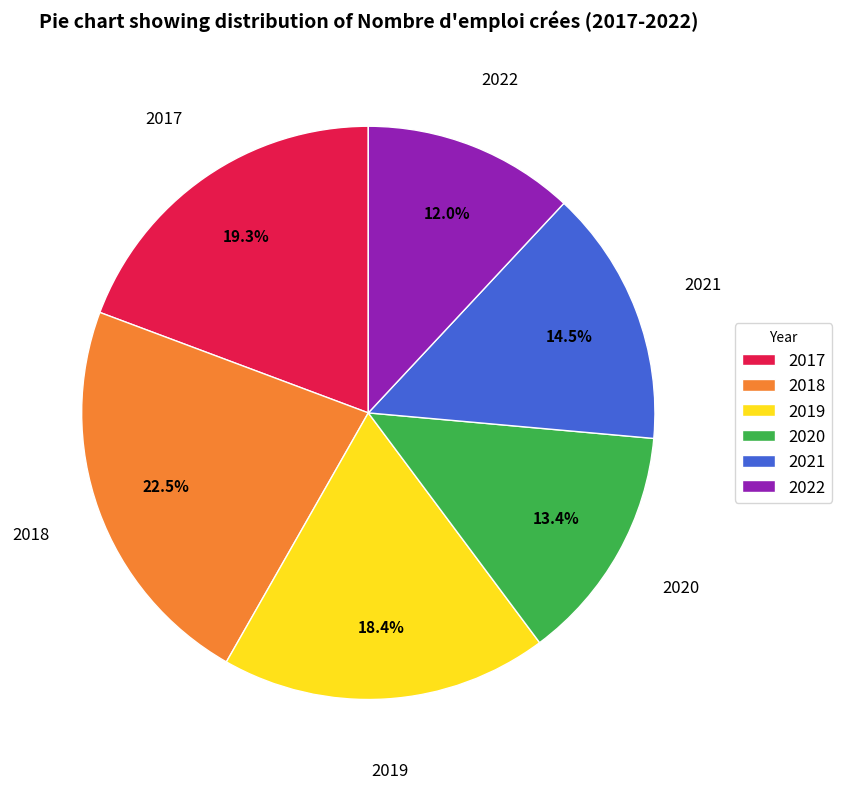

Rank the categories by value from lowest to highest.

2022, 2020, 2021, 2019, 2017, 2018